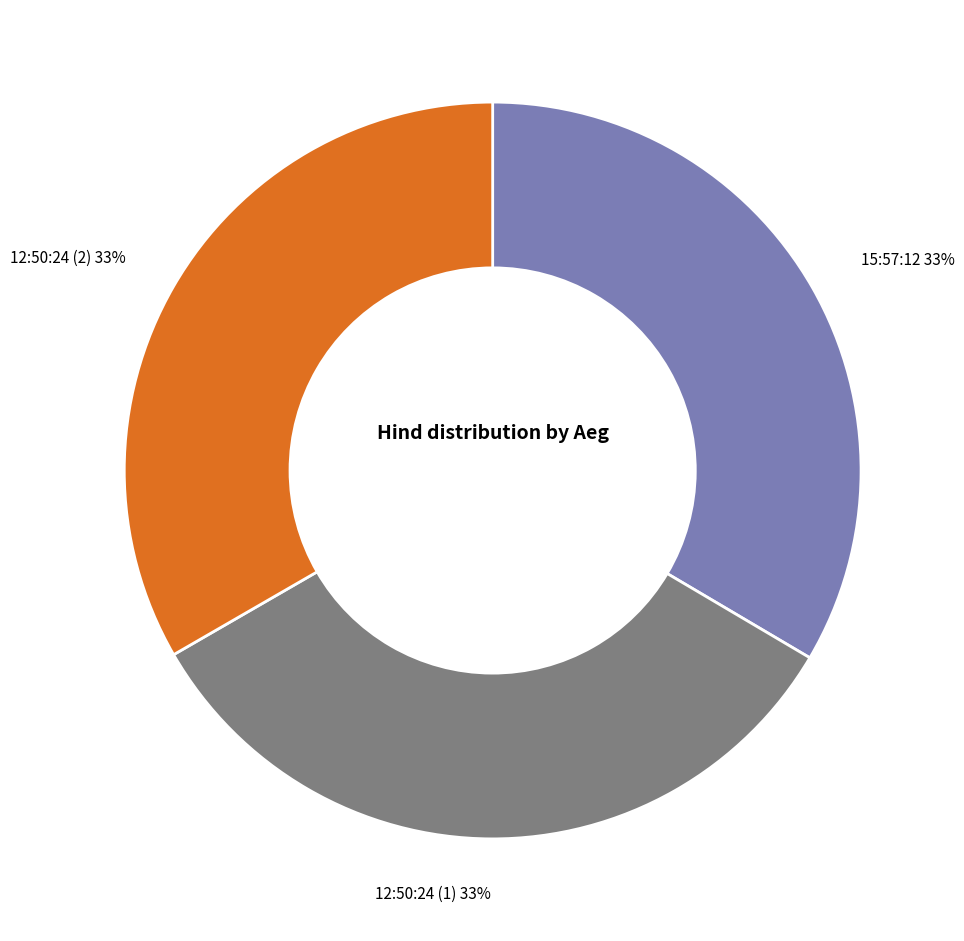

How many segments does this pie chart have?

3